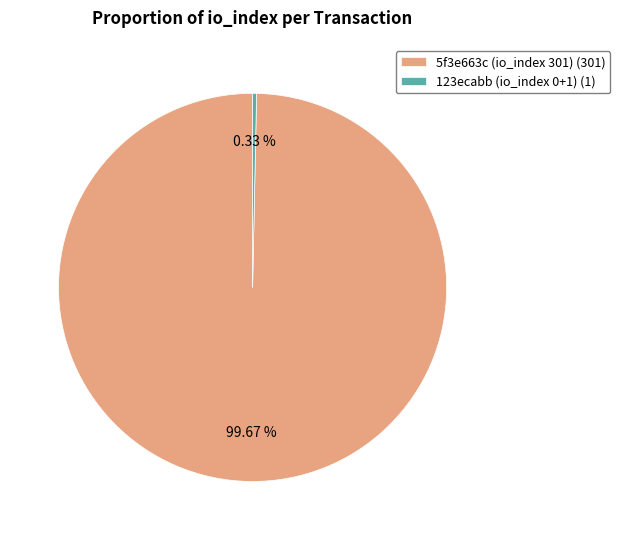

Between 5f3e663c (io_index 301) (301) and 123ecabb (io_index 0+1) (1), which is larger?

5f3e663c (io_index 301) (301)